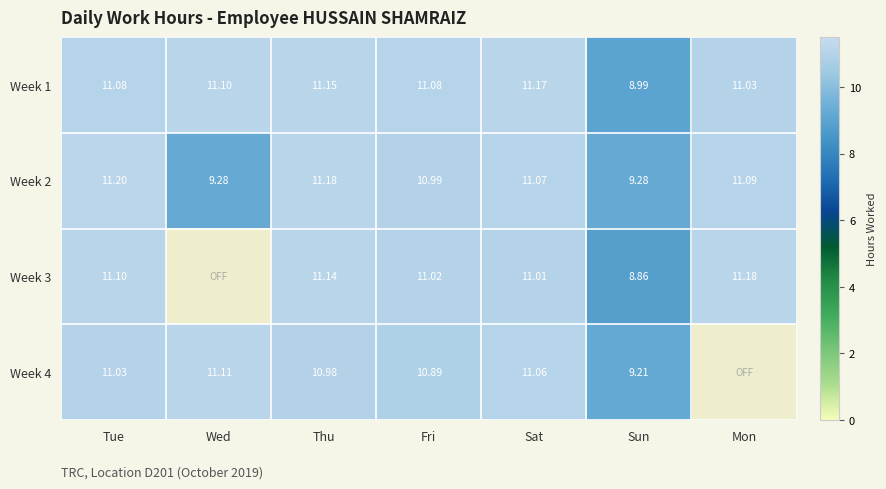

Which category has the highest value in the Week 1 series?

Sat